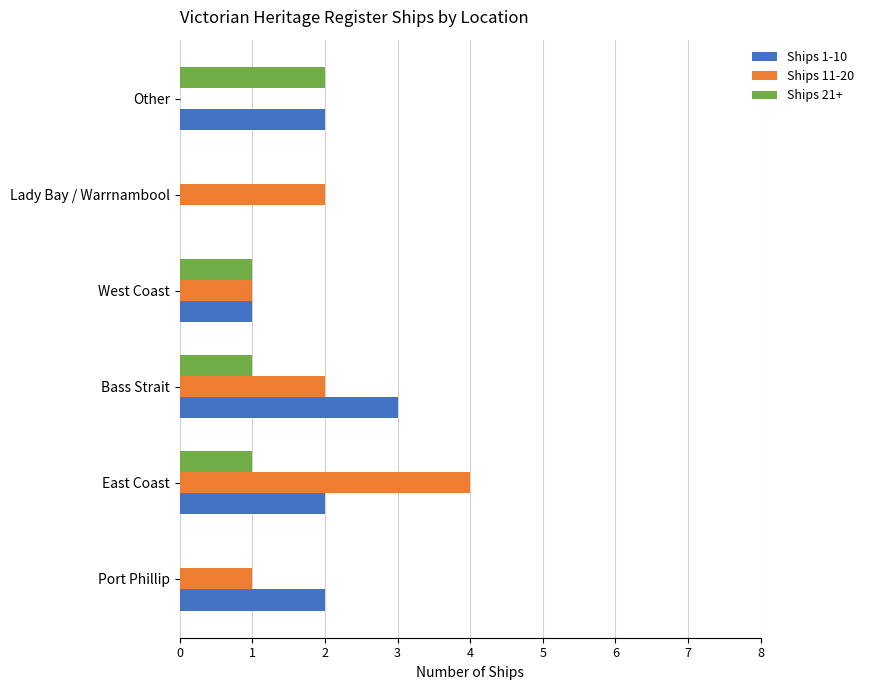

What is the maximum value shown in the chart?

4